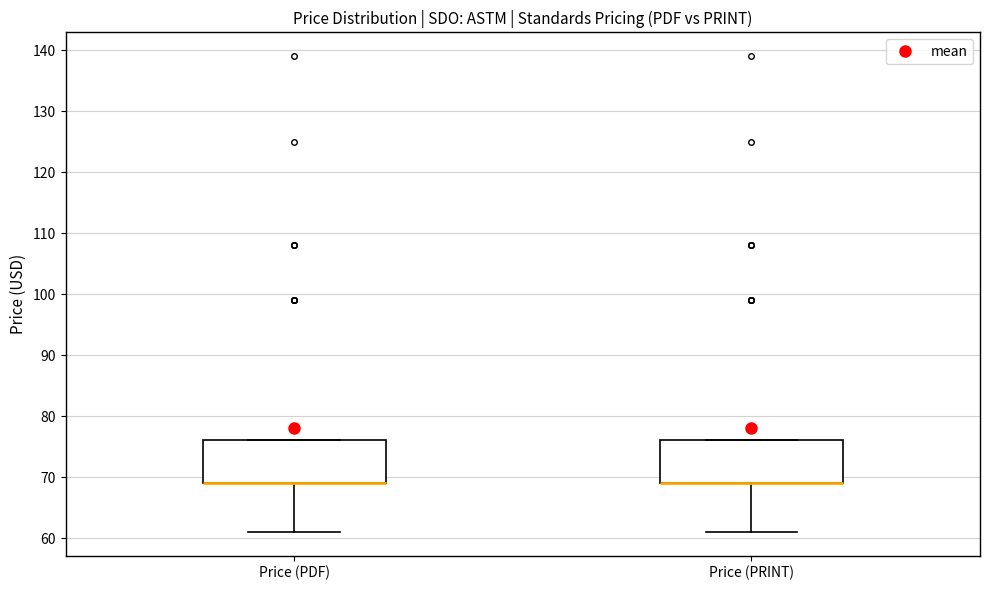

Where is the upper edge of the box for Price (PDF) on the y-axis? The values are not printed on the chart, so give them approximately, as read against the axis.

76